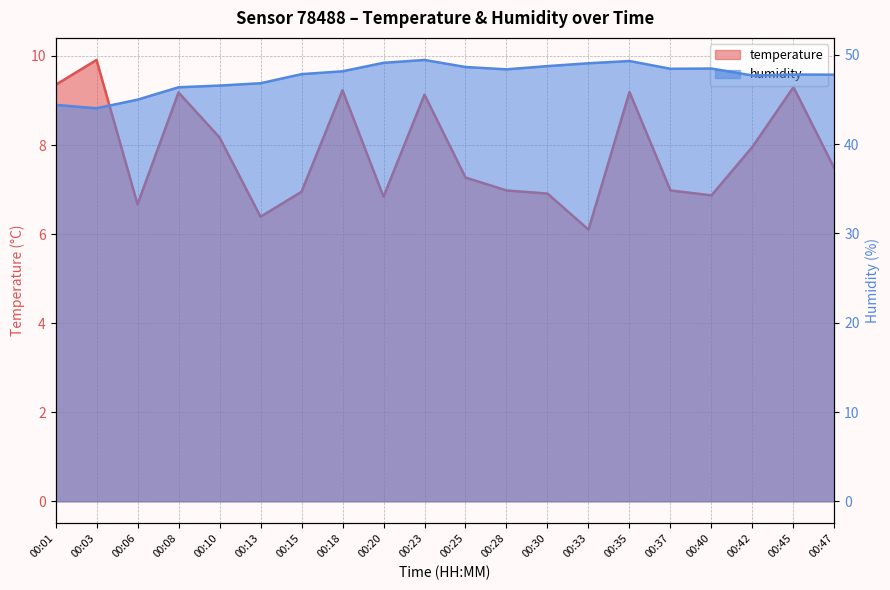

What is the total value across all series at 00:30?

55.7